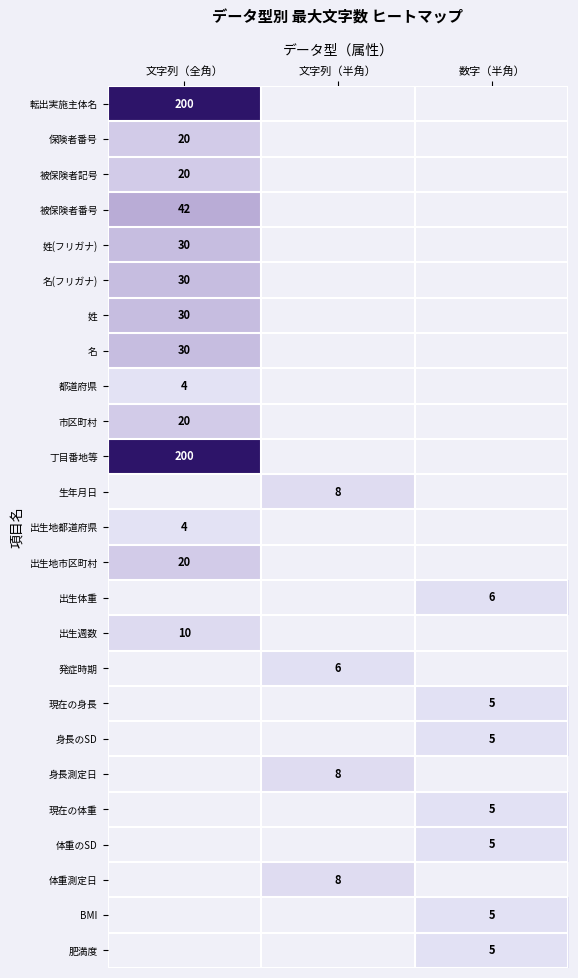

The 都道府県 series shows 4 at 文字列（全角）. True or false?

True